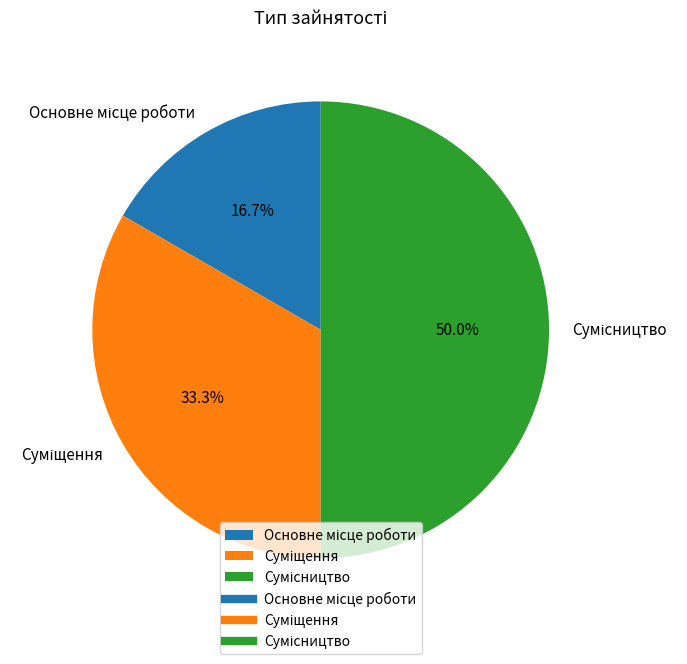

How many segments does this pie chart have?

3